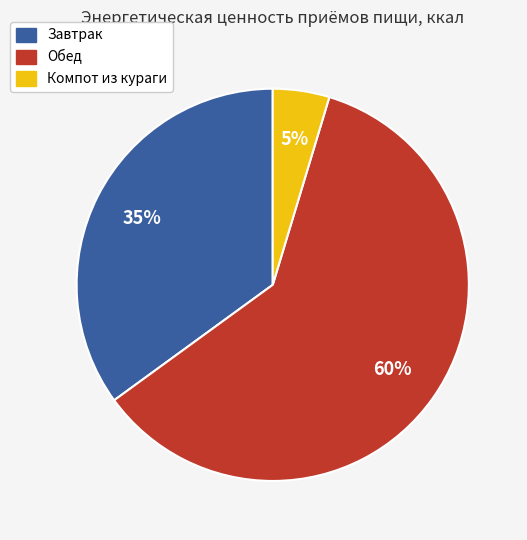

To the nearest percent, what percentage of the pie is Обед?

60%